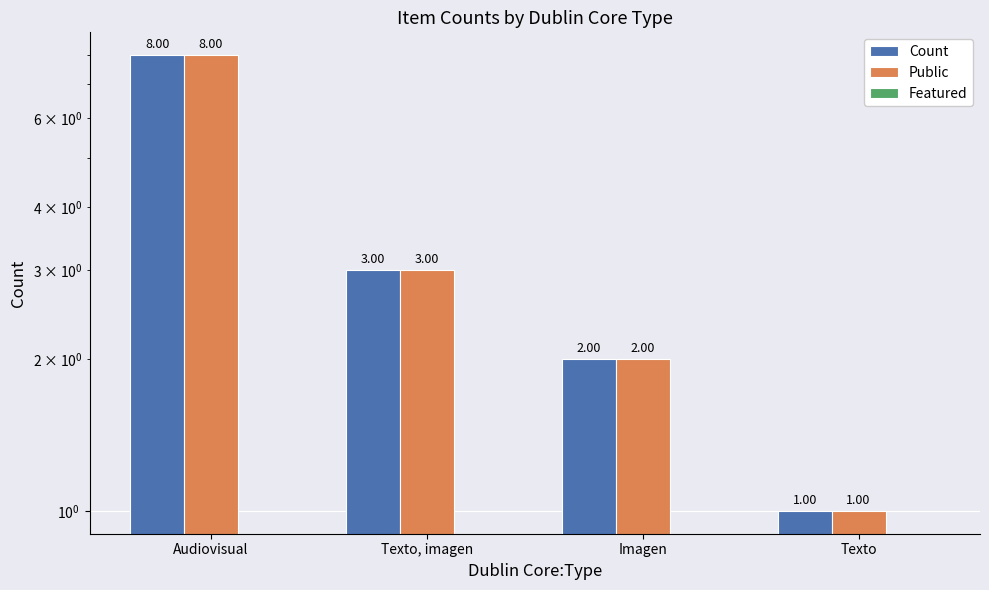

Rank the series at Texto, imagen from lowest to highest value.

Featured, Count, Public